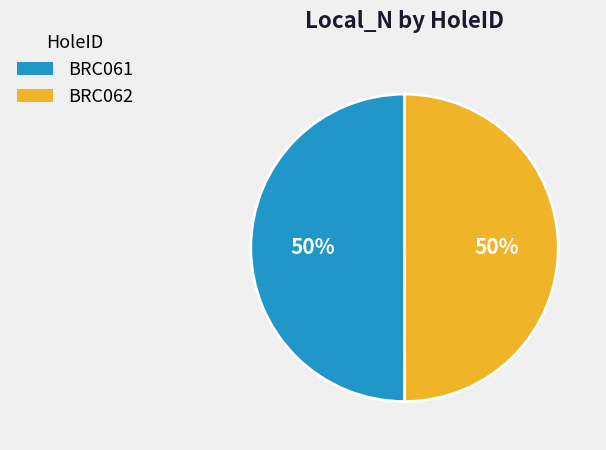

Do BRC061 and BRC062 together represent more than half of the pie?

Yes